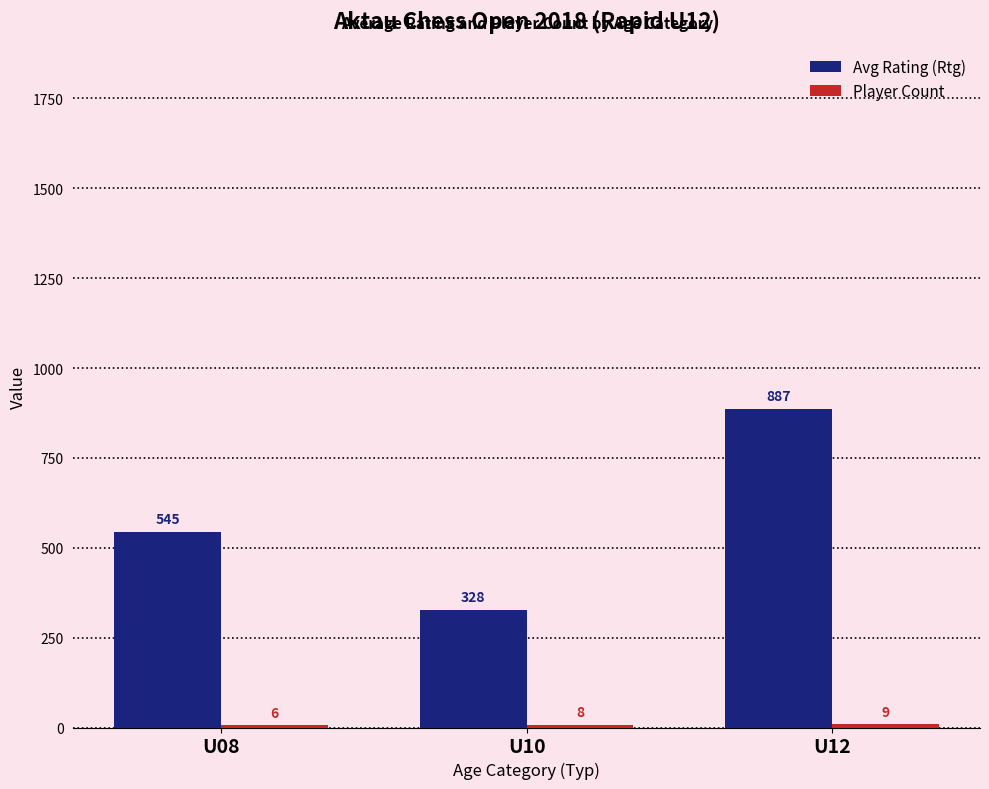

True or false: Avg Rating (Rtg) has a value of 501.4 at U10.

False